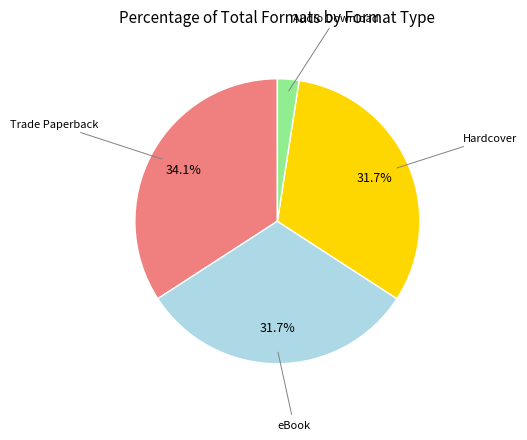

Is there a majority slice in this chart?

No